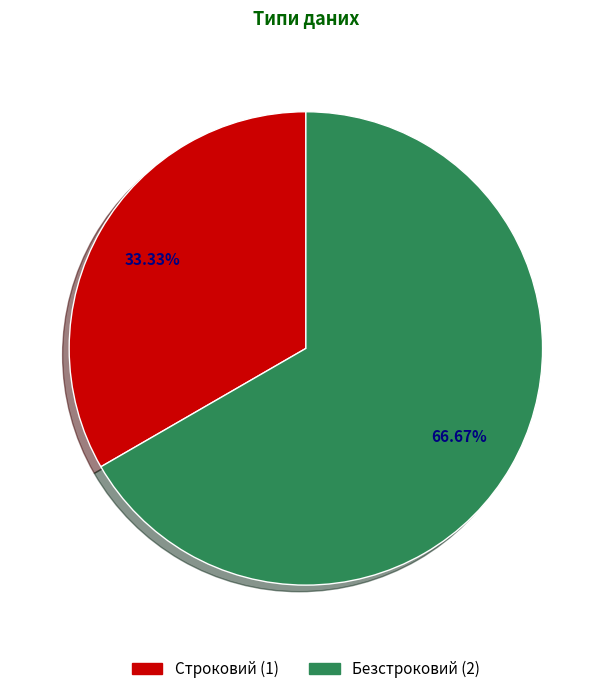

To the nearest percent, what percentage of the pie is Строковий?

33%